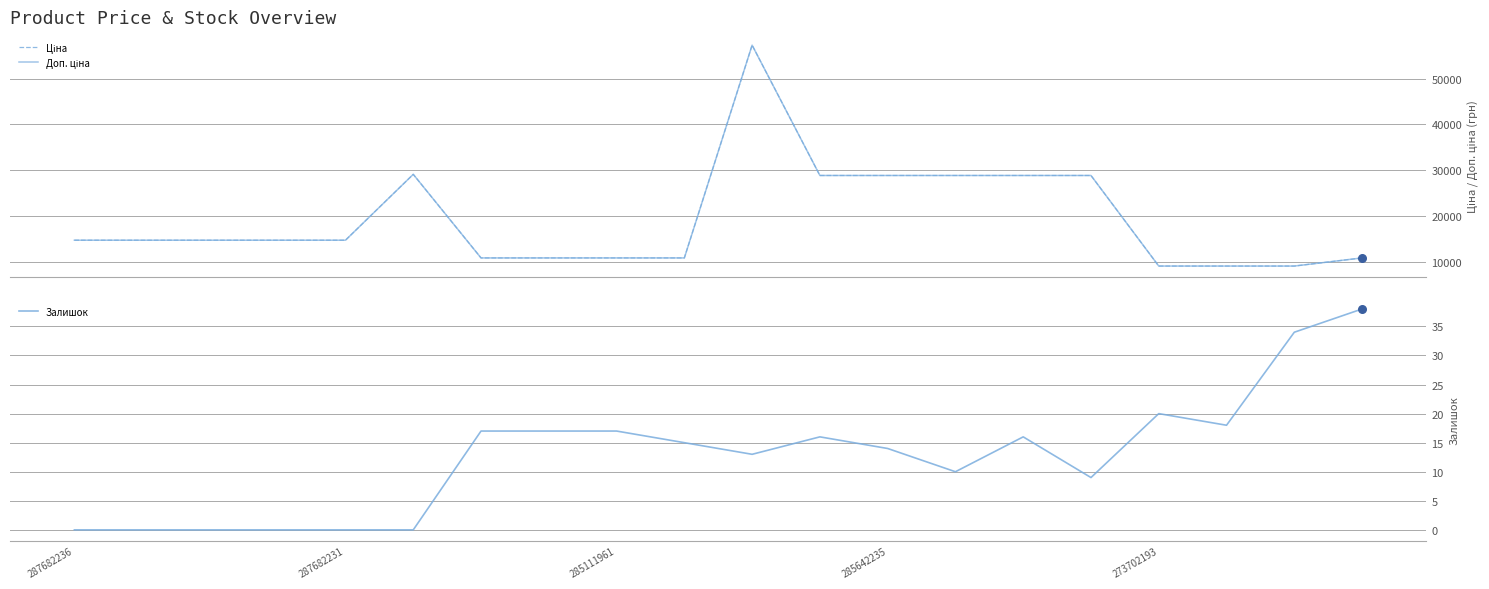

What are all the series names shown in the legend?

Ціна, Доп. ціна, Залишок